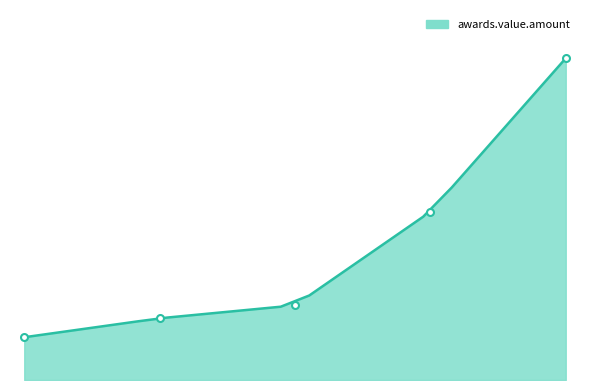

Reading left to right, transcribe all the data shown in this chart.

1351870=489958.6	102404=707202.5	74875=855450.3	195531=1928239.9	735818=3686977.3